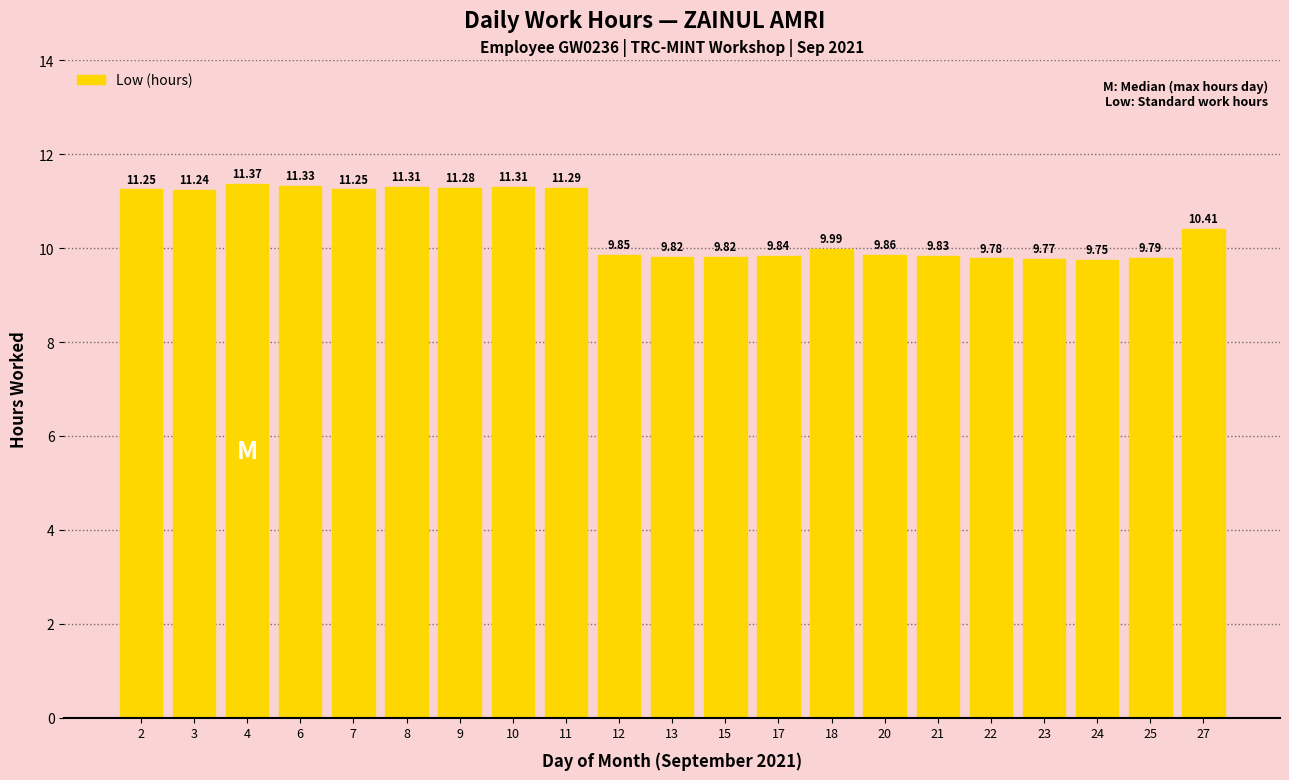

Which label corresponds to the smallest value in the chart?

24